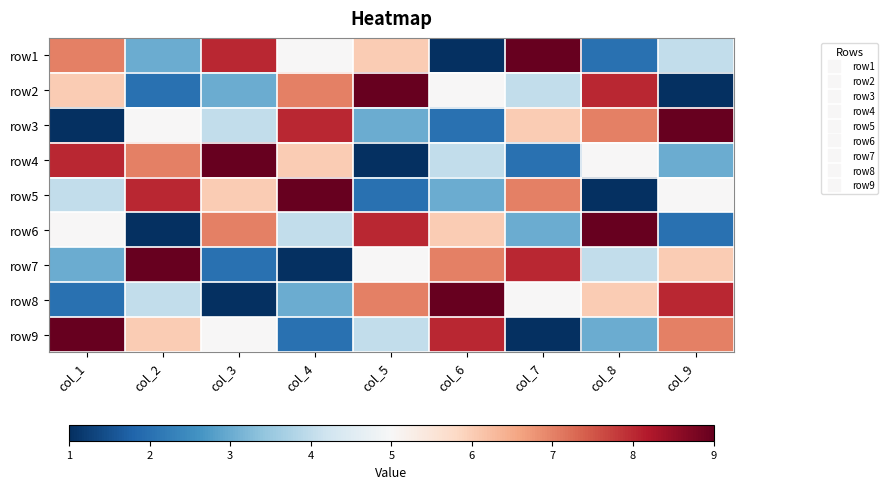

At col_3, list the series in order from smallest to largest.

row8, row7, row2, row3, row9, row5, row6, row1, row4